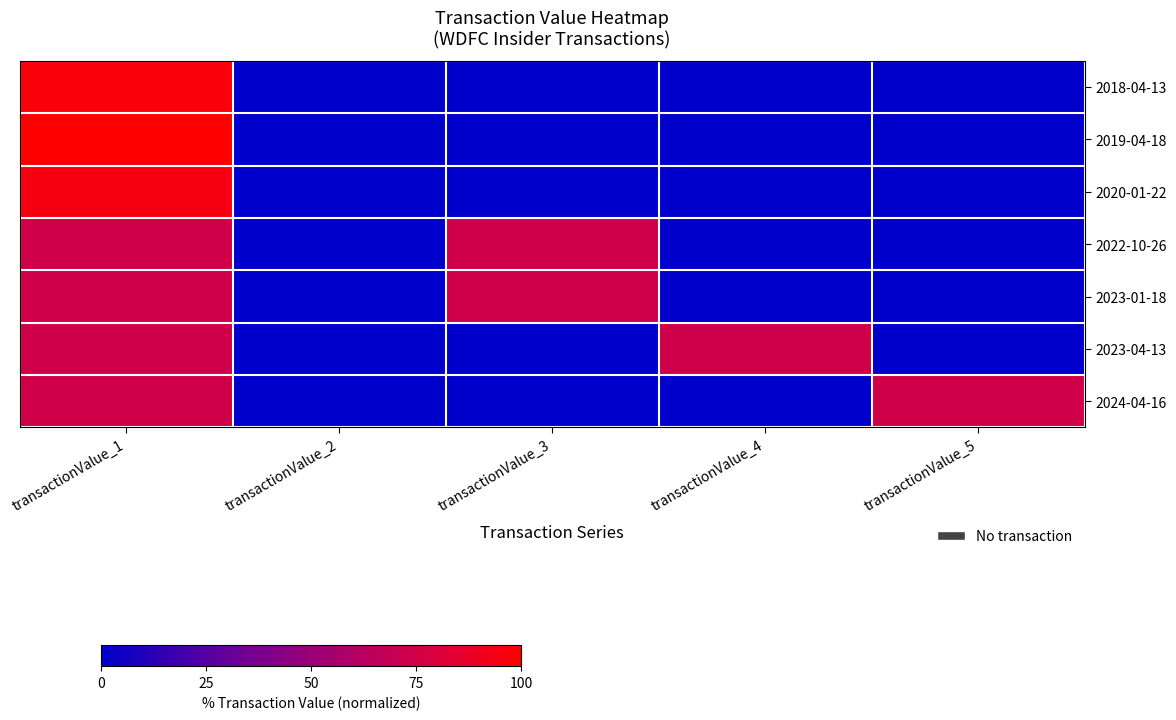

Count the number of categories in the chart.

5